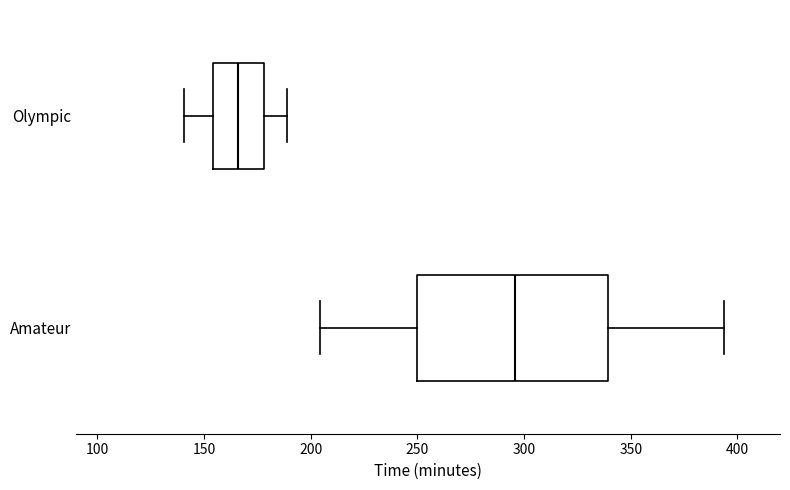

Which box has the furthest to the right median line?

Amateur